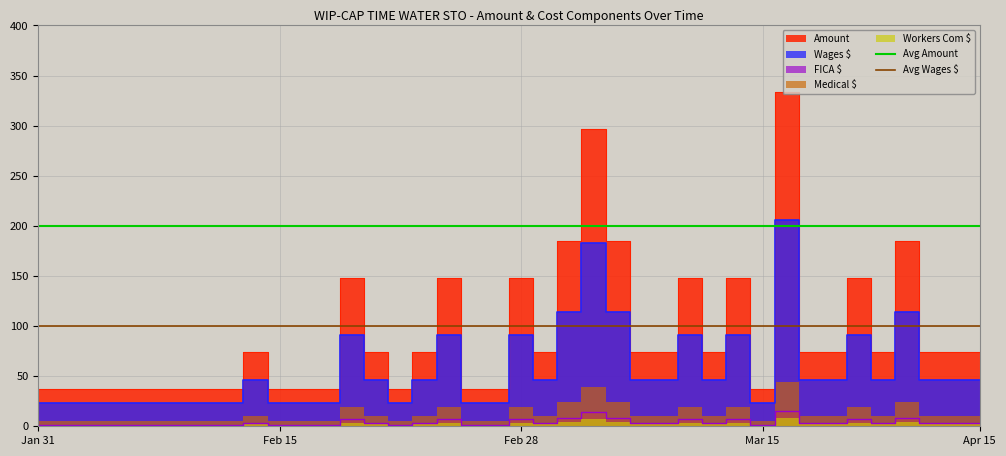

Does the chart display data point markers on the line(s)?

No